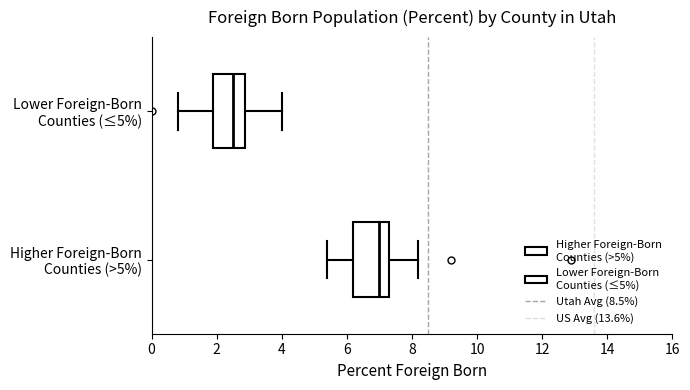

Reading bottom to top, read every box against the x-axis: the position of its median line, the range the box covers, and the ends of its whiskers. The values are not printed on the chart, so give them approximately, as read against the axis.

Higher Foreign-Born Counties (>5%): median 7.0, box 6.2 to 7.4, whiskers 5.4 to 8.2
Lower Foreign-Born Counties (≤5%): median 2.6, box 2.0 to 2.8, whiskers 0.8 to 4.0